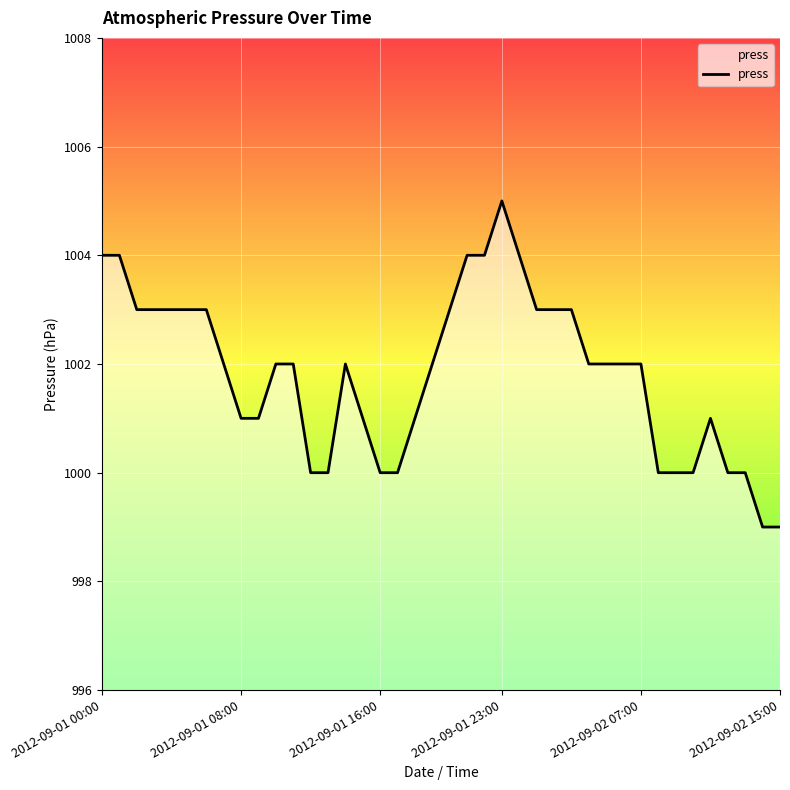

Is this an area chart (filled region under the line)?

No